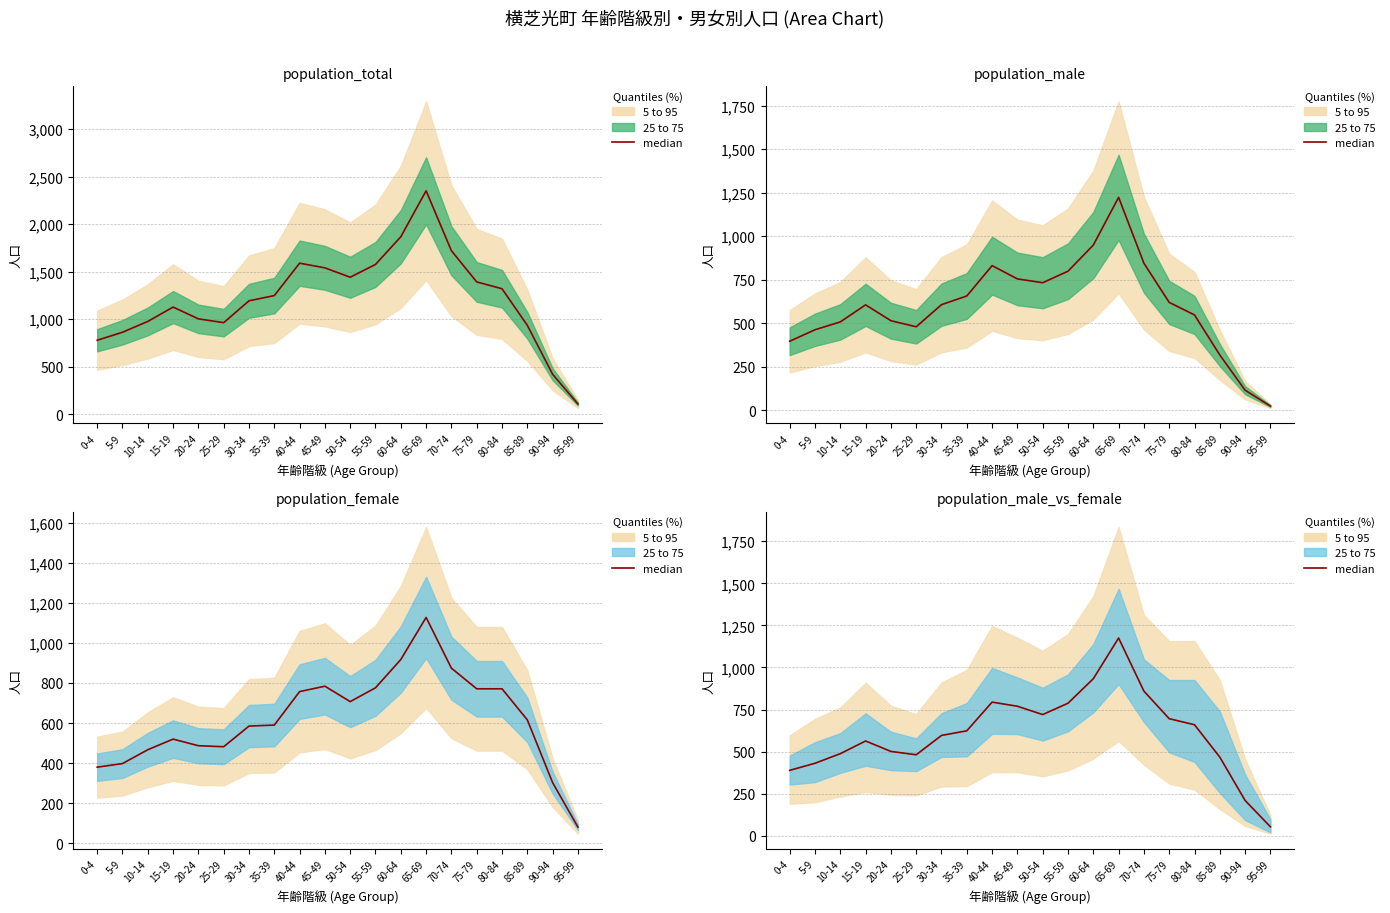

Rank the categories by value from lowest to highest.

95-99, 90-94, 0-4, 5-9, 85-89, 25-29, 10-14, 20-24, 15-19, 30-34, 35-39, 80-84, 75-79, 50-54, 45-49, 55-59, 40-44, 70-74, 60-64, 65-69